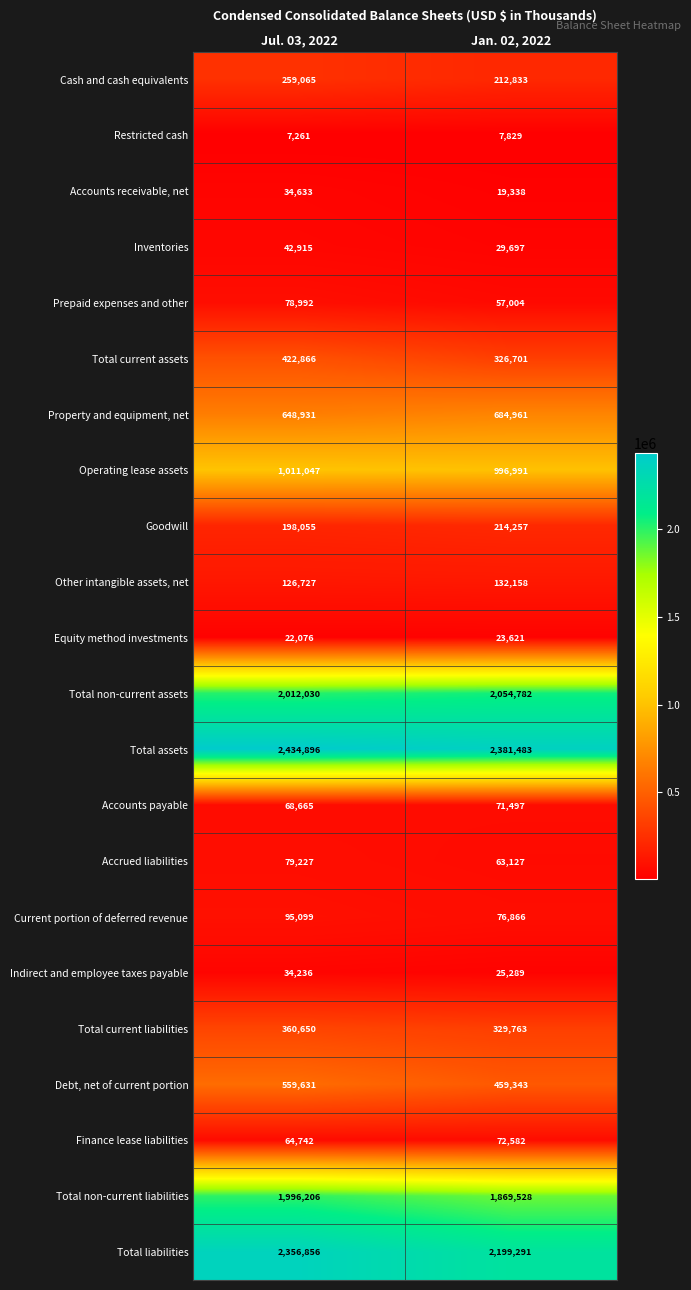

Rank the series at Jan. 02, 2022 from lowest to highest value.

Restricted cash, Accounts receivable, net, Equity method investments, Indirect and employee taxes payable, Inventories, Prepaid expenses and other, Accrued liabilities, Accounts payable, Finance lease liabilities, Current portion of deferred revenue, Other intangible assets, net, Cash and cash equivalents, Goodwill, Total current assets, Total current liabilities, Debt, net of current portion, Property and equipment, net, Operating lease assets, Total non-current liabilities, Total non-current assets, Total liabilities, Total assets